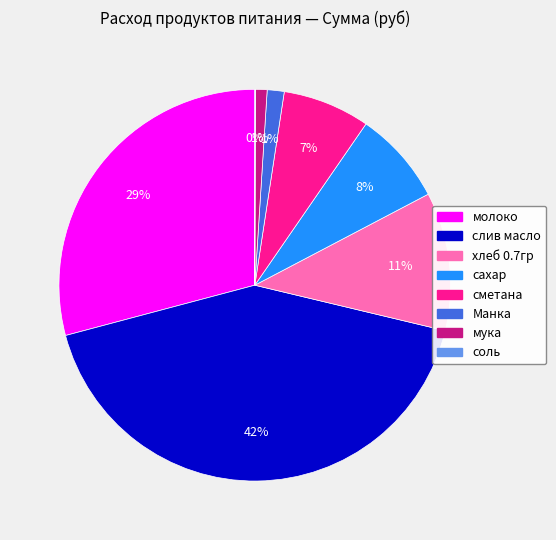

To the nearest percent, what percentage of the pie is слив масло?

42%